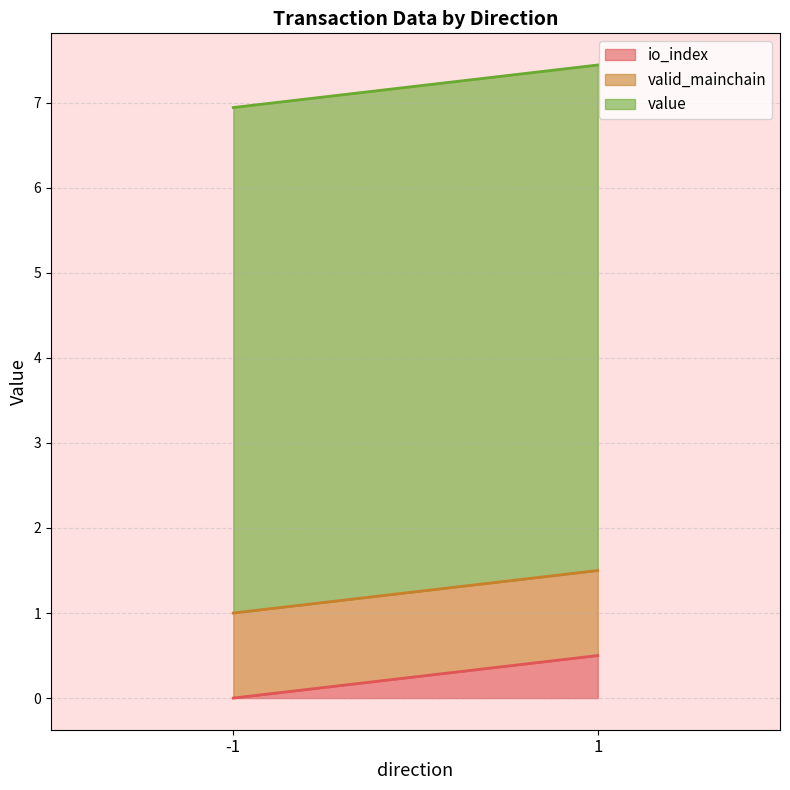

What is the total value across all series at -1?

6.9